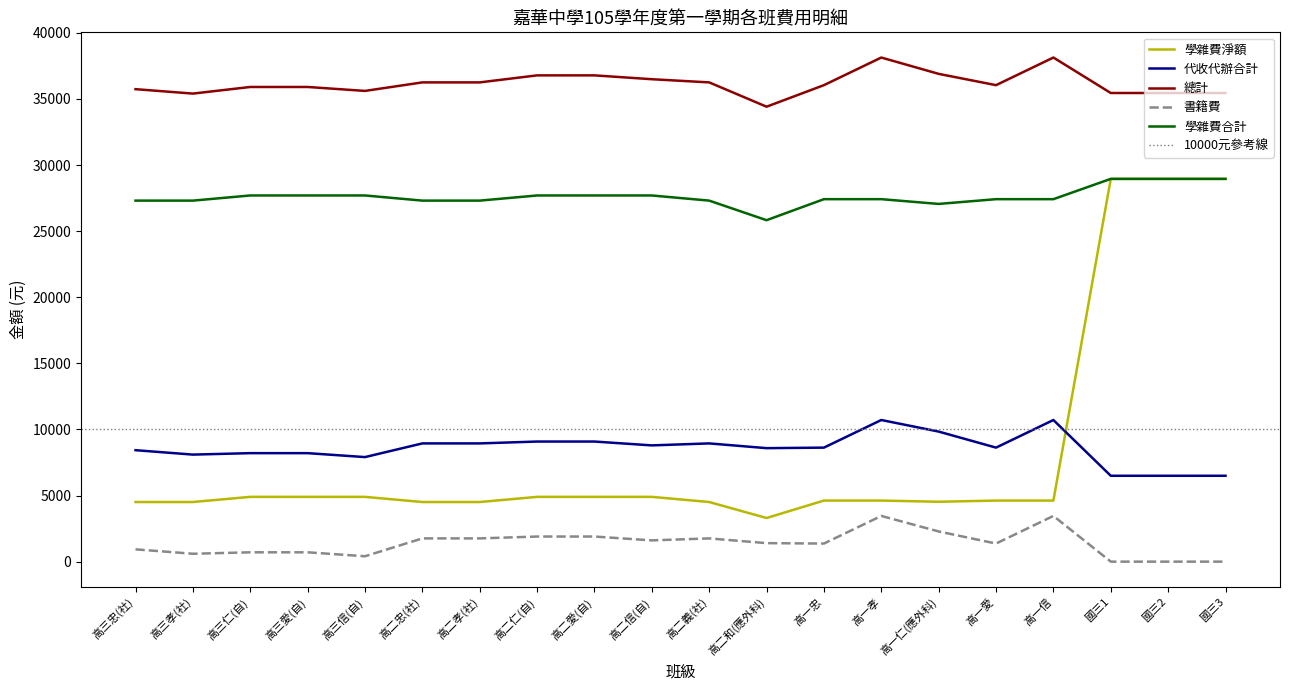

At which label is 代收代辦合計 closest to 8605?

高二和(應外科)